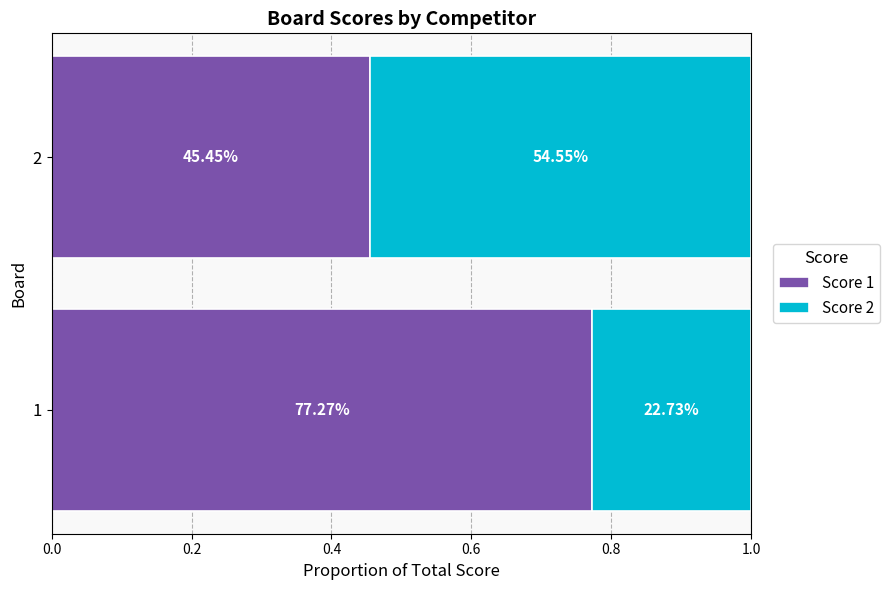

Rank the series by their maximum value, from lowest to highest.

Score 2, Score 1